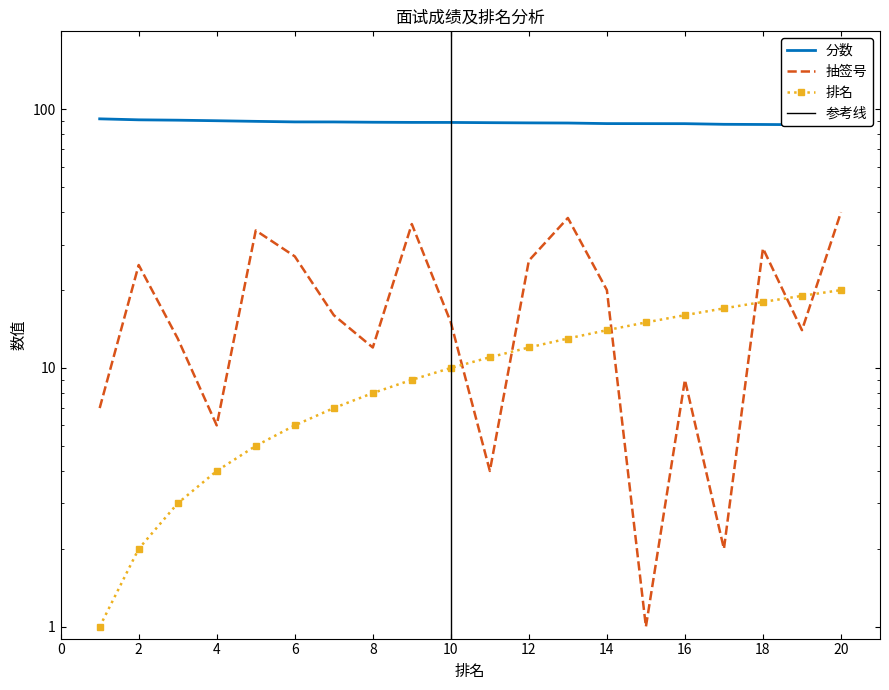

List the series in order of their peak value, lowest first.

排名, 抽签号, 分数